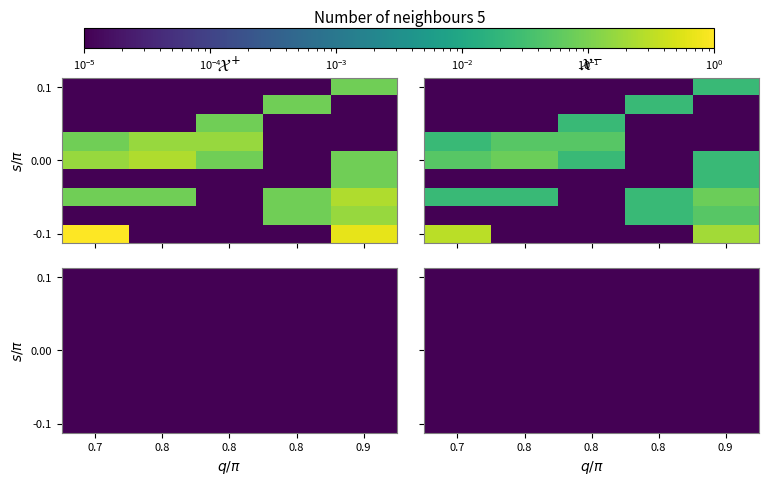

At which category does the chart reach its minimum across all series?

0.8